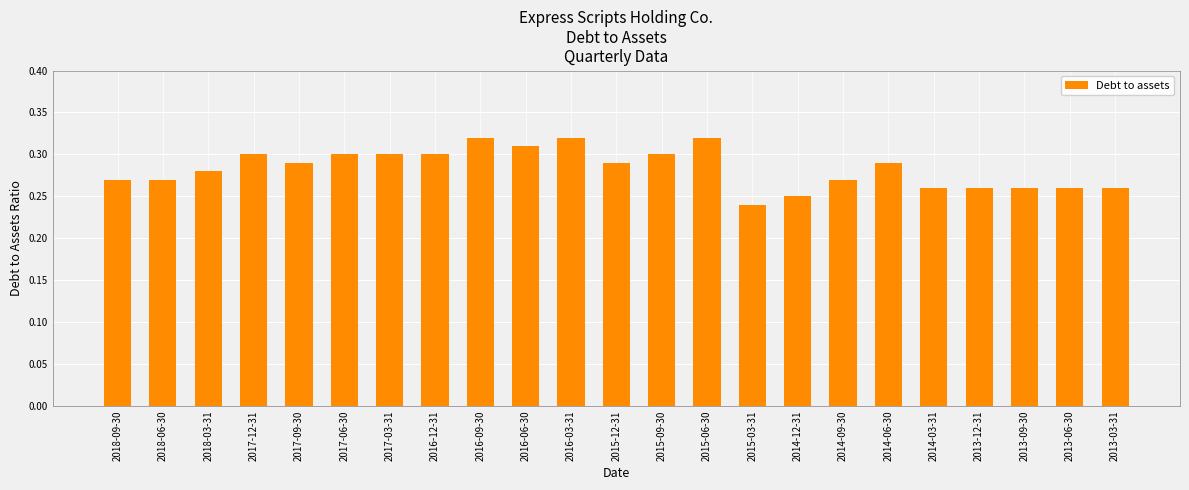

Are the bars grouped side by side (vs. stacked)?

No